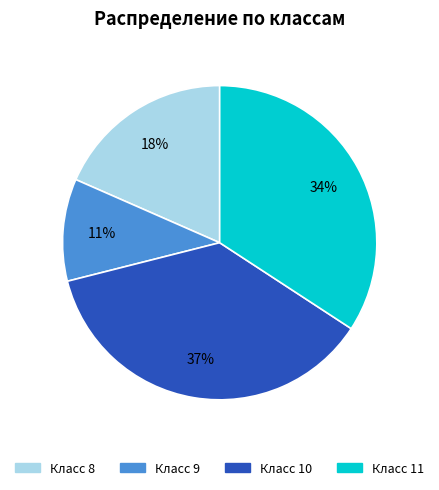

What percentage is the Класс 10 slice, to the nearest percent?

37%